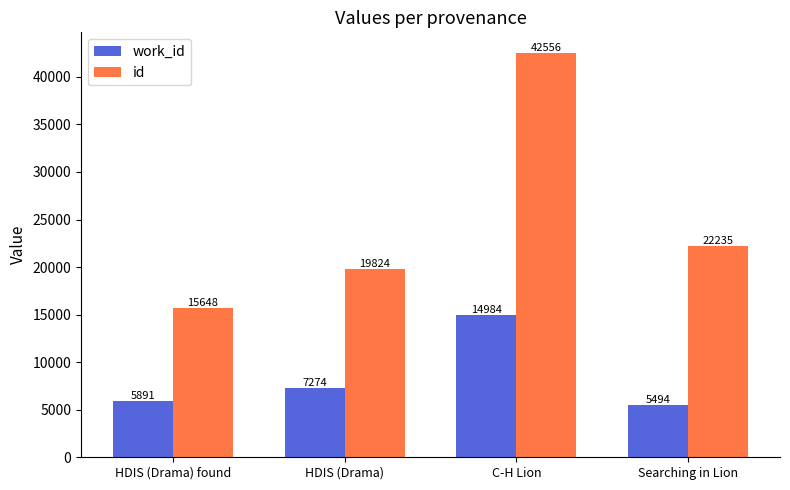

Reading right to left, extract all data points from this chart.

work_id: 5494	14984	7274	5891
id: 22235	42556	19824	15648